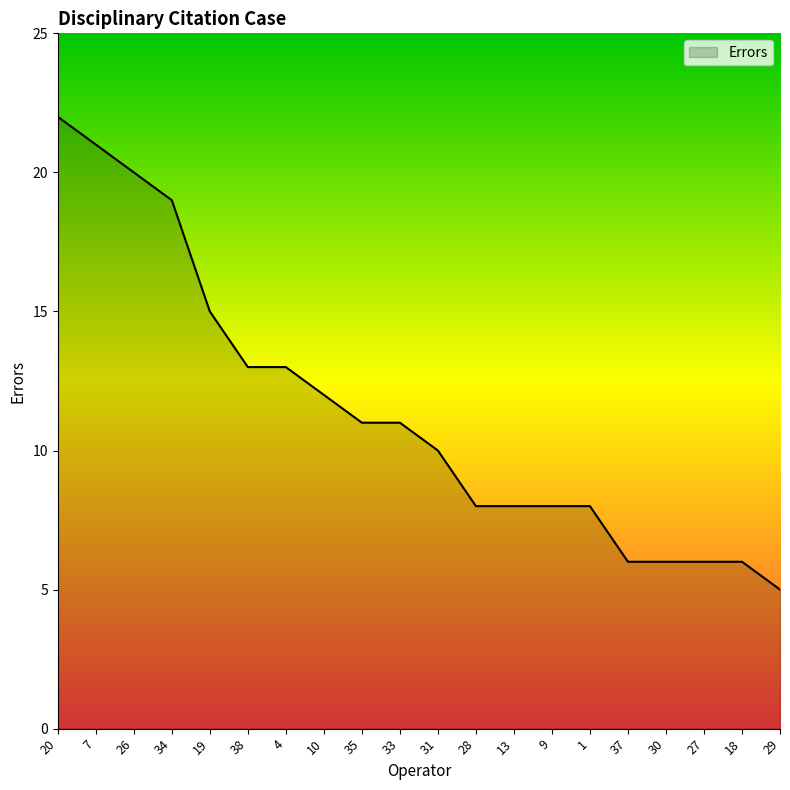

What is the maximum value shown in the chart?

22